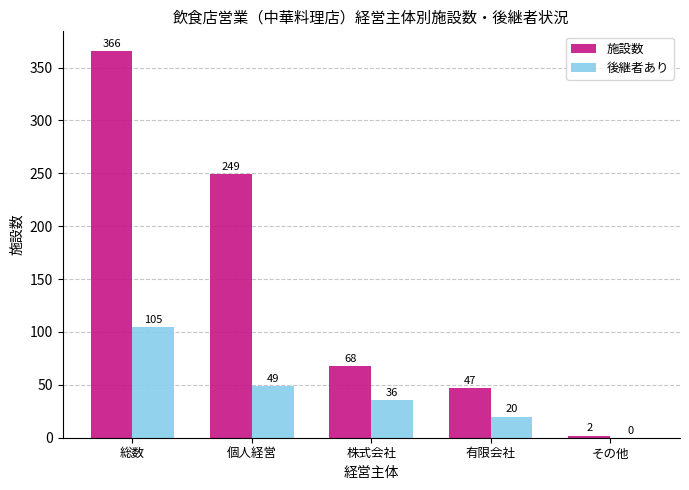

What is the total value across all series at 総数?

471